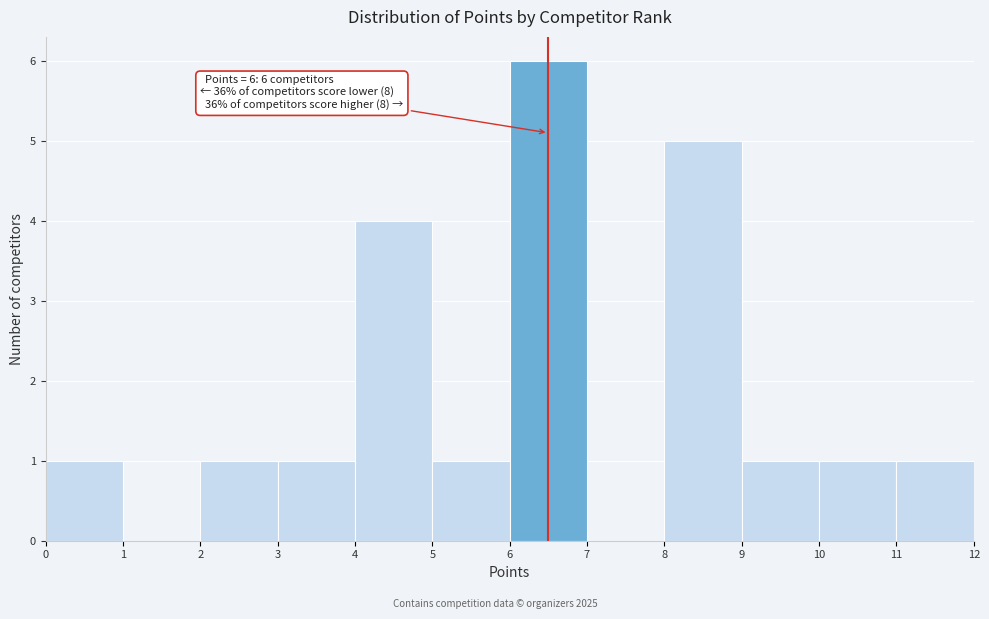

Which range on the x-axis has the tallest bar?

6 to 7